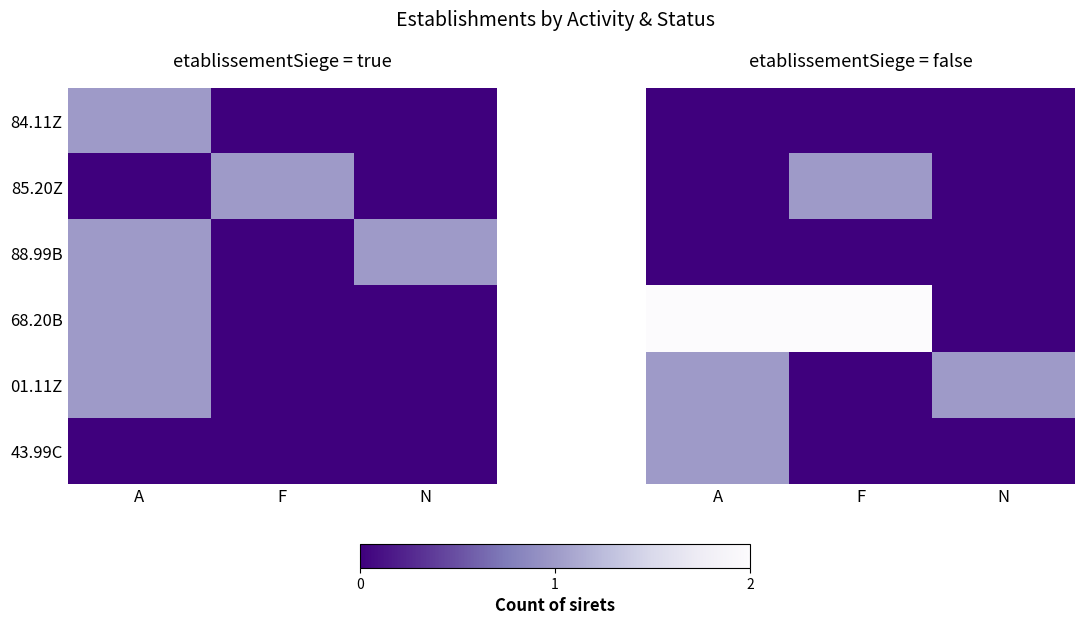

How many categories are shown in the chart?

3